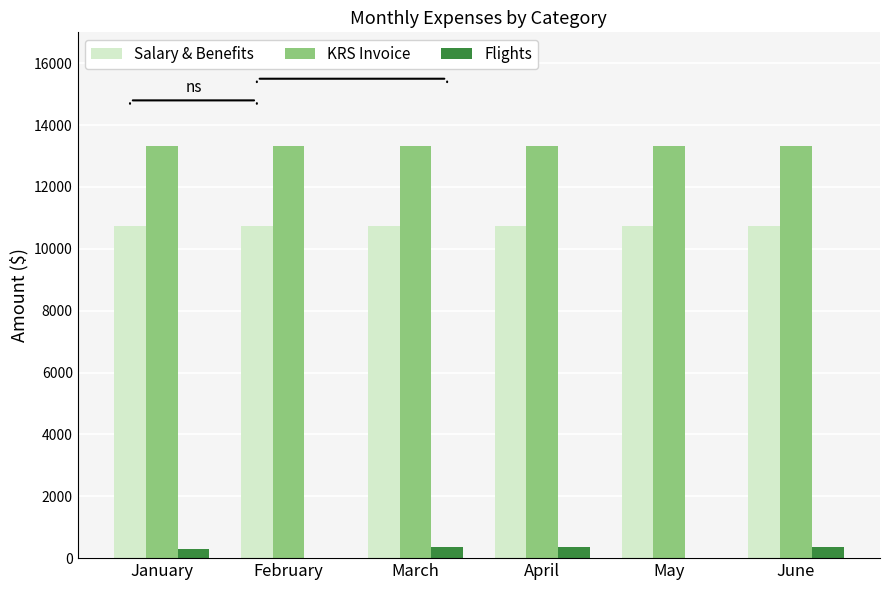

Which series has the largest total across all categories?

KRS Invoice